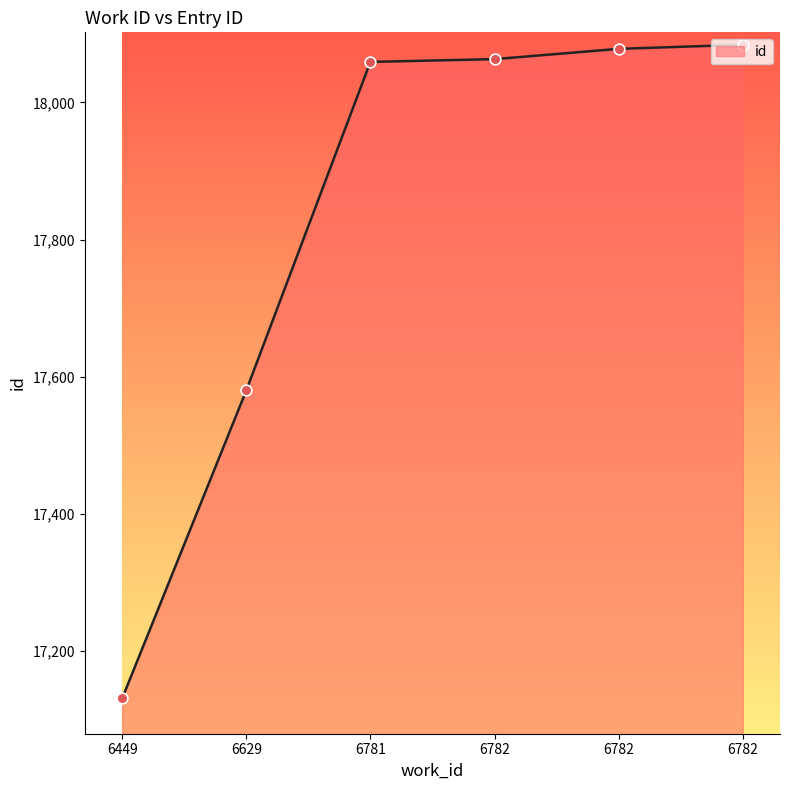

What is the ratio of the value at 6782 to the value at 6782?

1.0